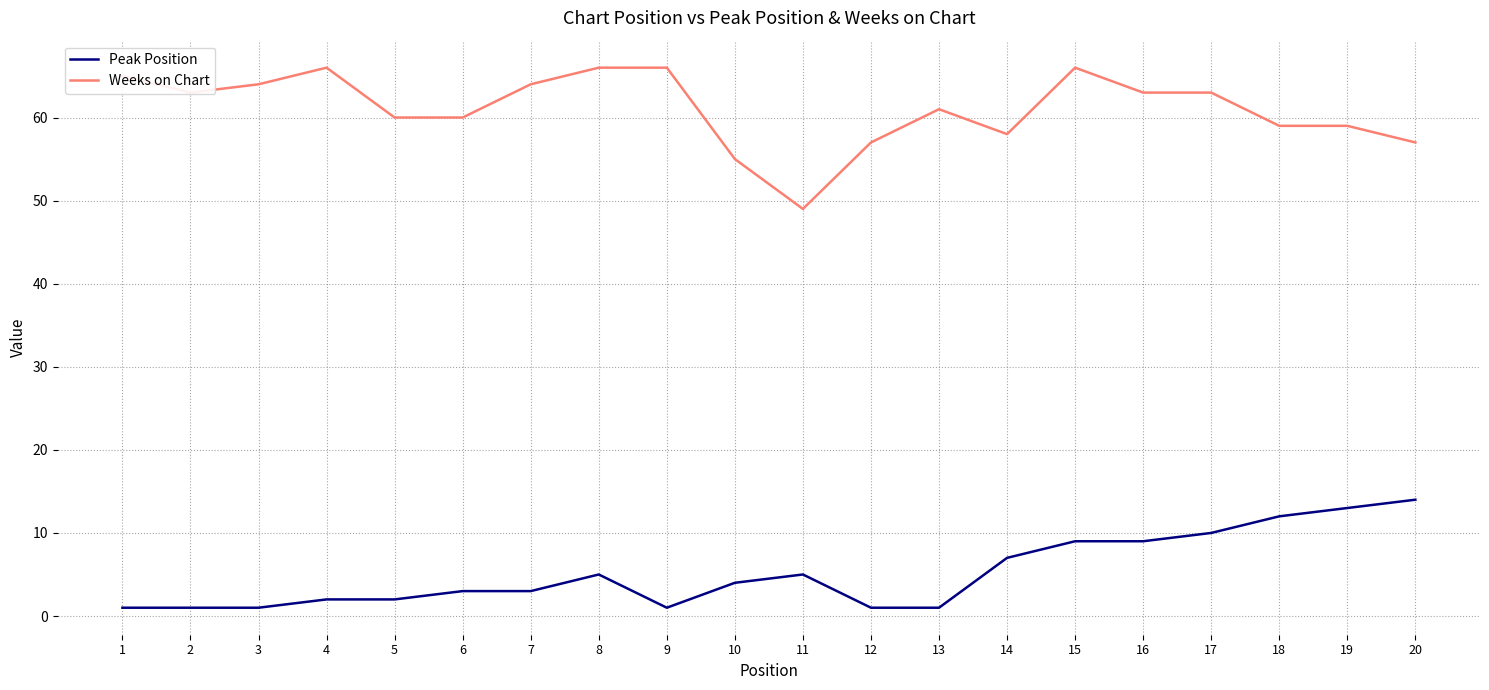

How many lines are shown in the chart?

2